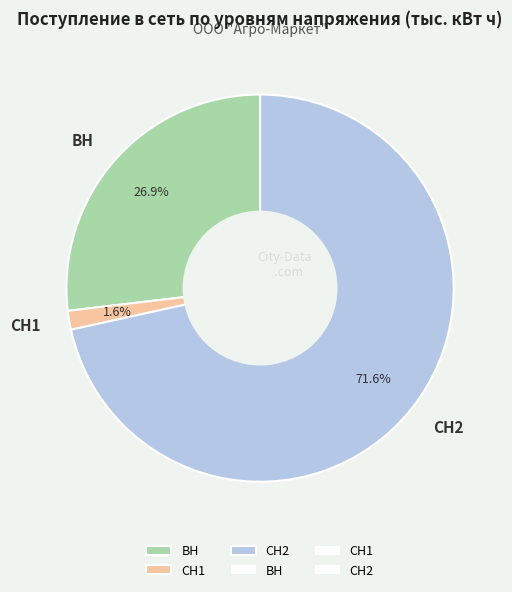

The ВН slice represents 27% of the pie. True or false?

True